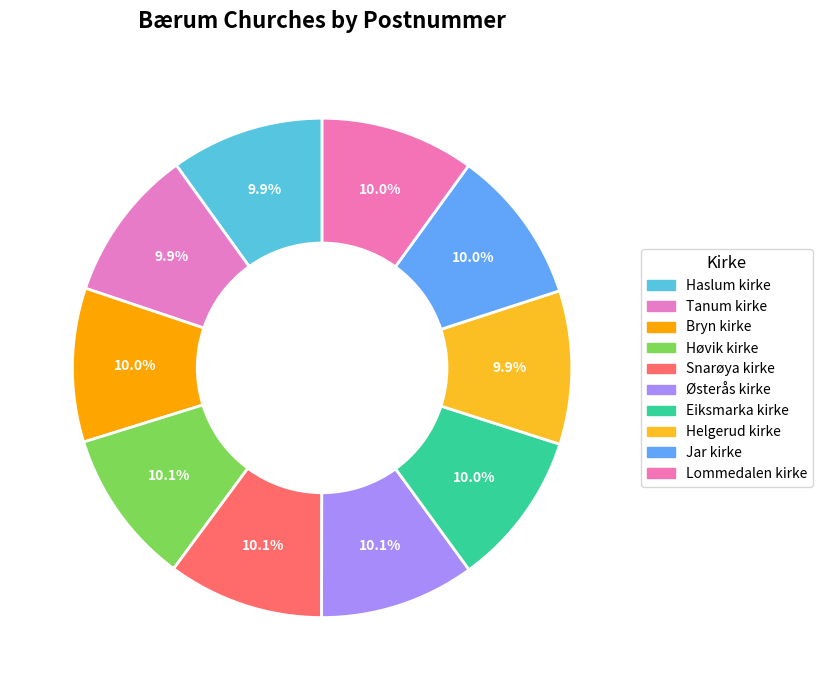

Rank the categories by value from lowest to highest.

Tanum kirke, Haslum kirke, Helgerud kirke, Bryn kirke, Lommedalen kirke, Jar kirke, Eiksmarka kirke, Østerås kirke, Høvik kirke, Snarøya kirke